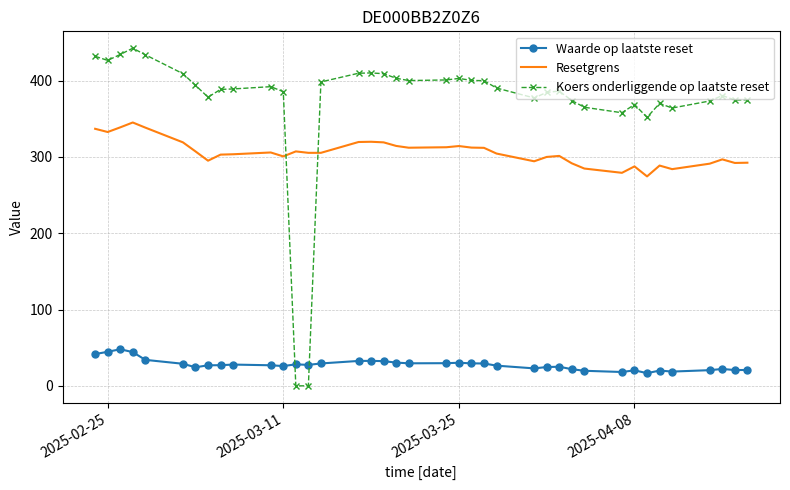

True or false: Resetgrens and Waarde op laatste reset intersect in this chart.

False